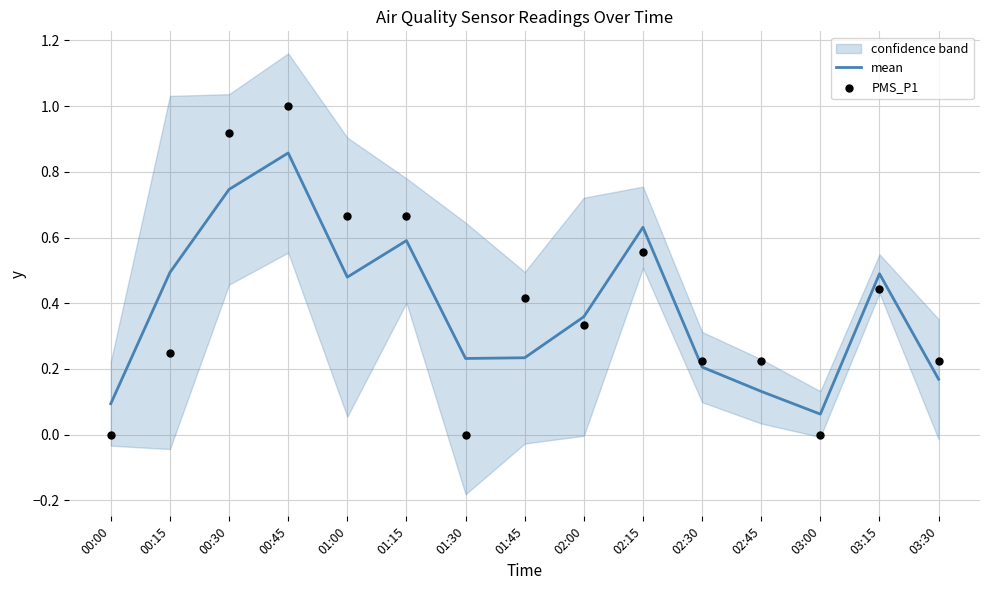

Is the value of mean at 03:30 greater than the value of PMS_P1 at 01:00?

No